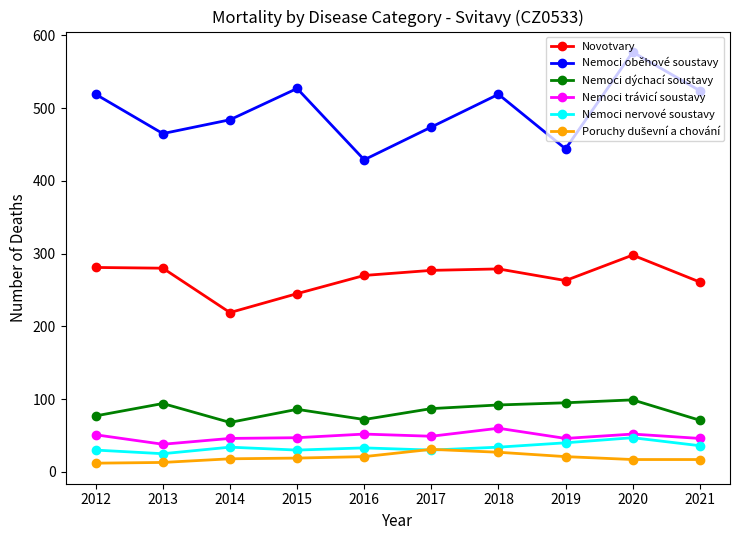

Which series has the largest range (max minus min)?

Nemoci oběhové soustavy